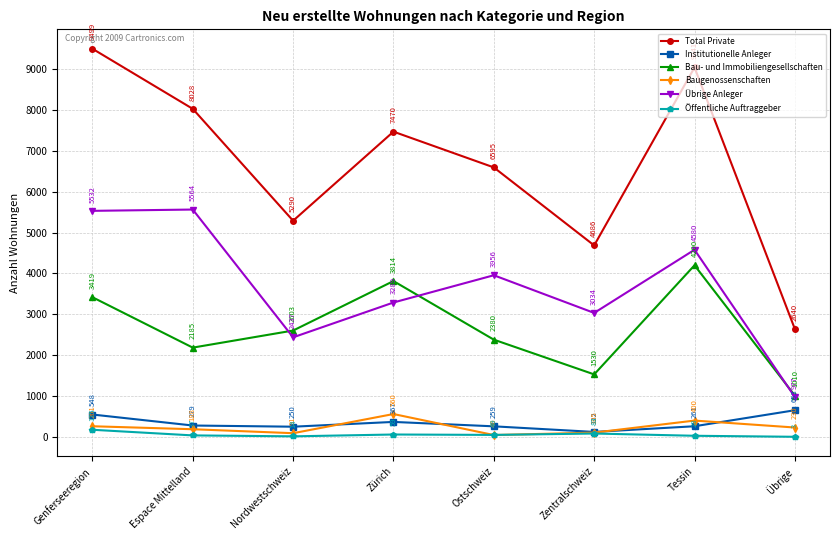

Is the value of Übrige Anleger at Nordwestschweiz greater than the value of Baugenossenschaften at Ostschweiz?

Yes